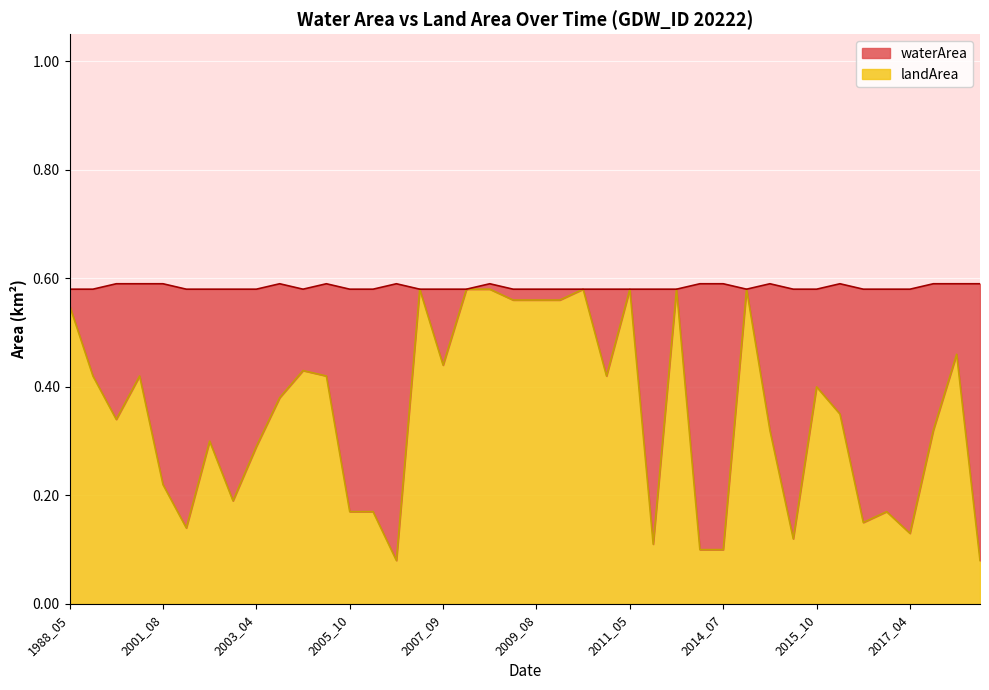

What value does the data have at 2010_07?

0.4